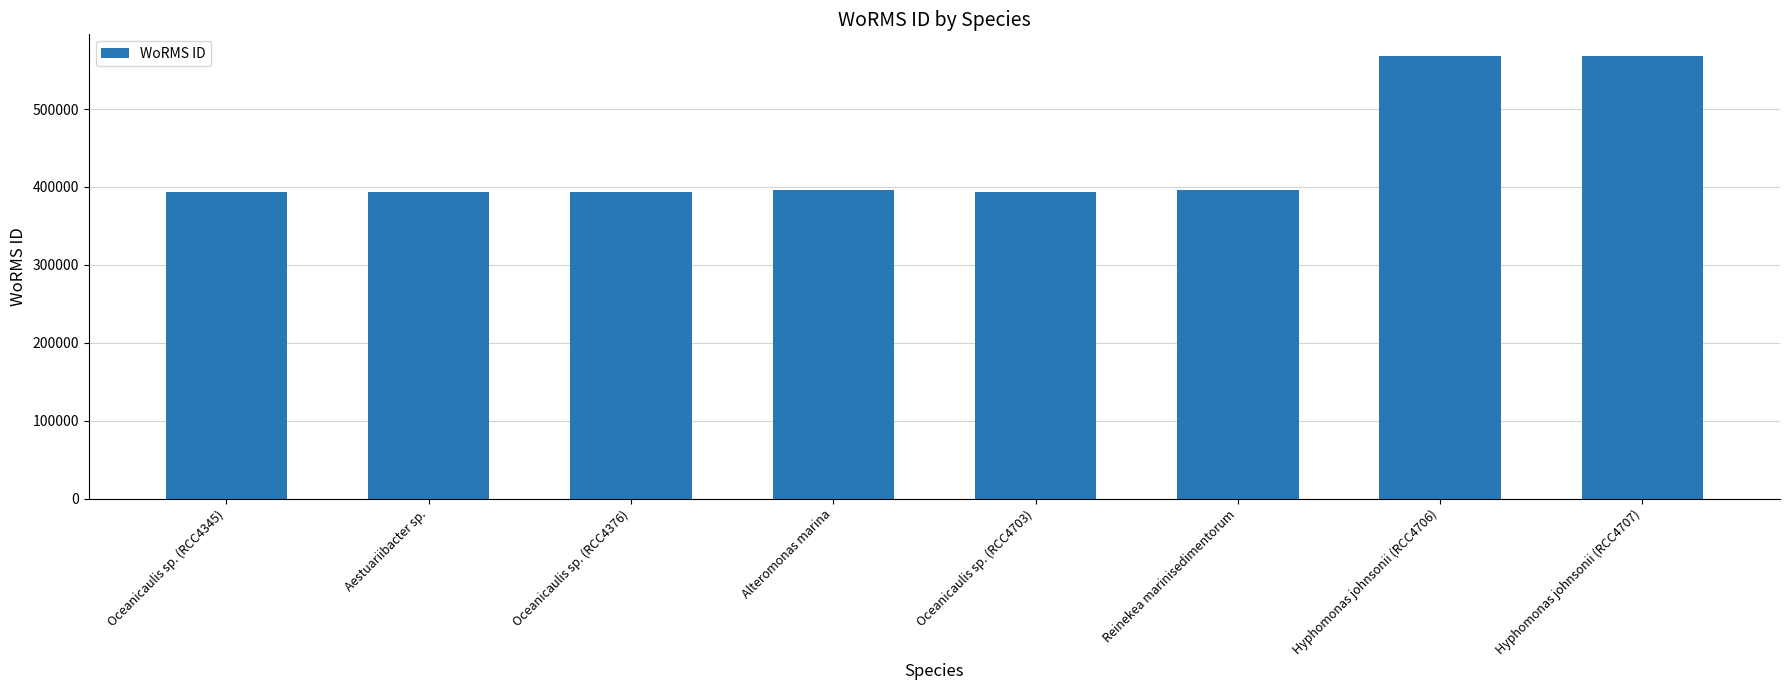

How many bars are there in total?

8